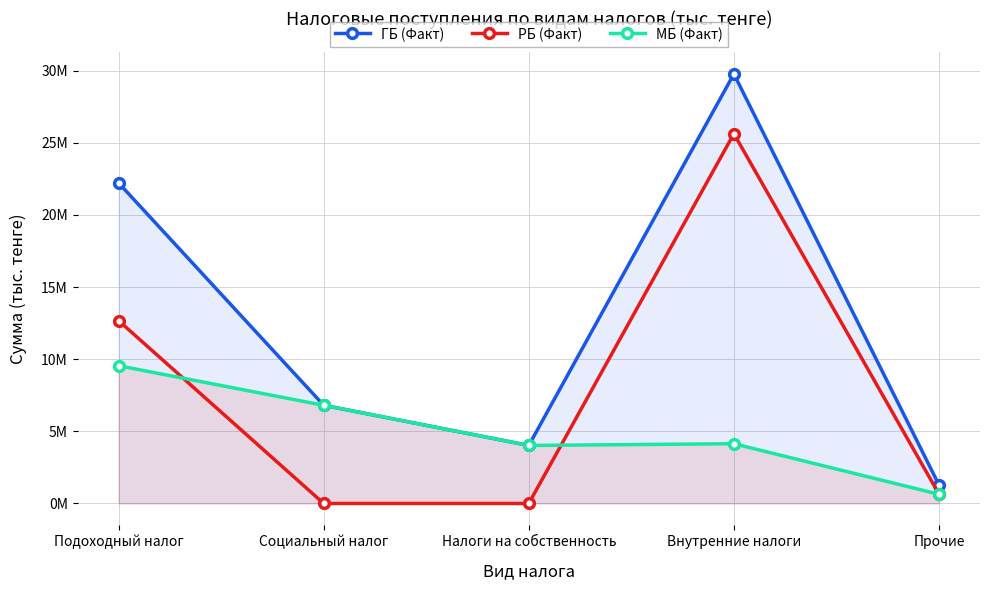

How many lines are shown in the chart?

3